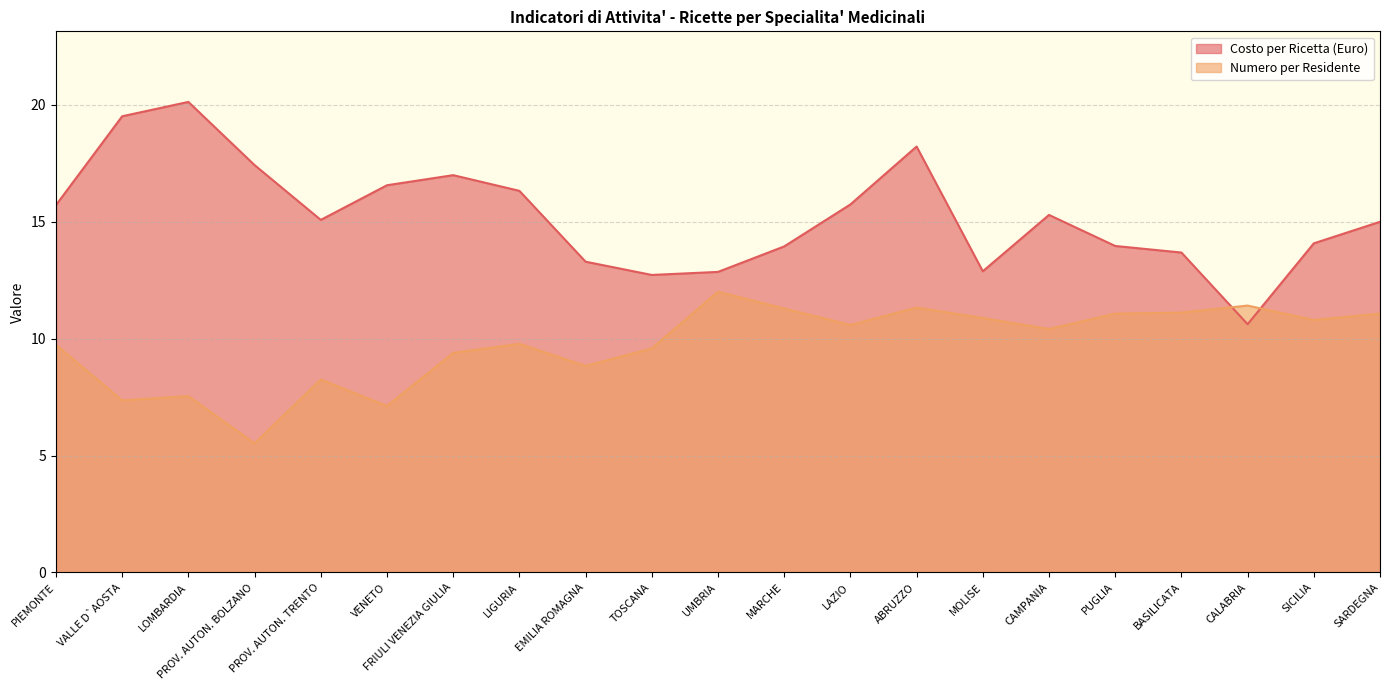

Where is Numero per Residente nearest to the value 8?

PROV. AUTON. TRENTO